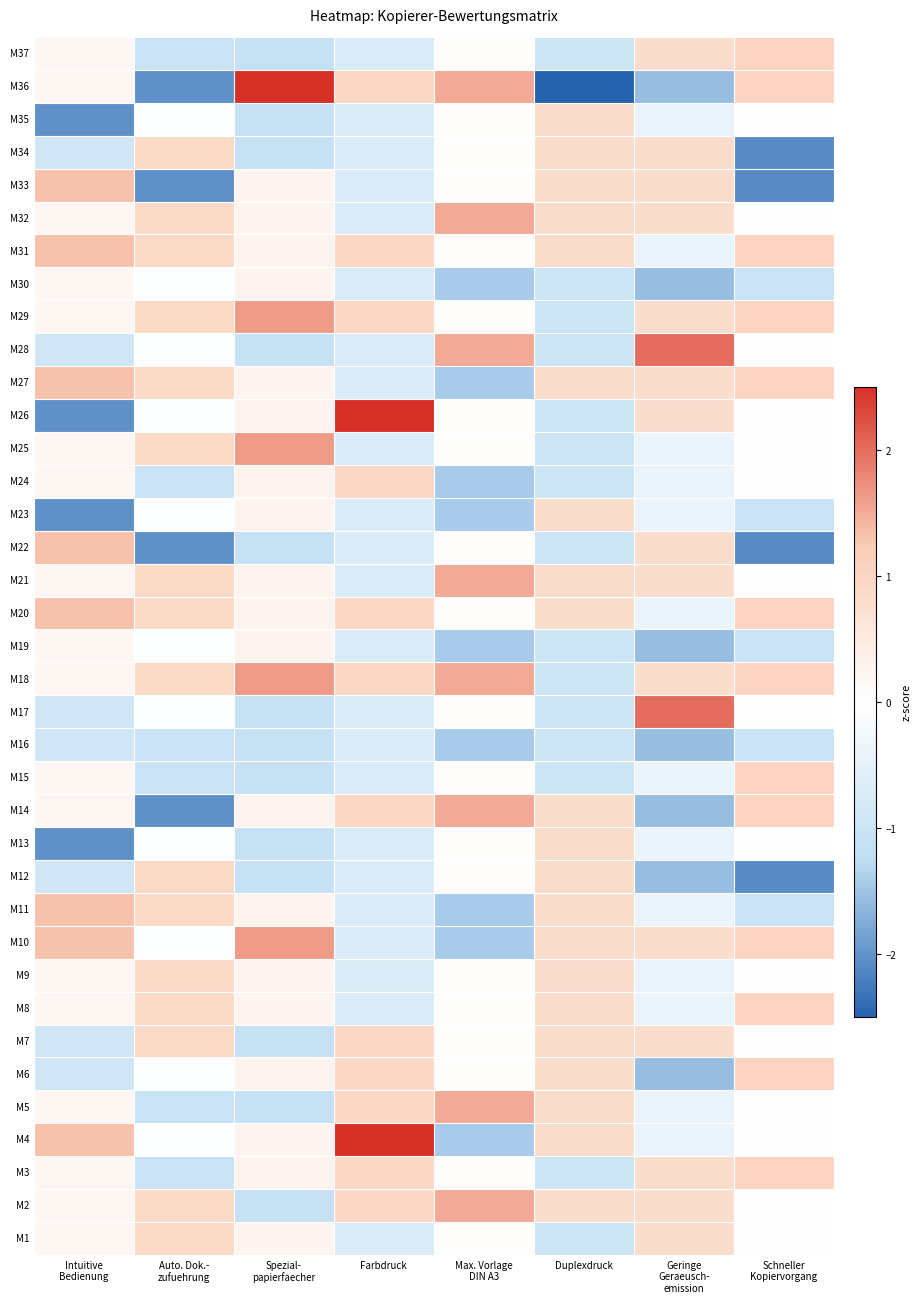

Rank the series at Max. Vorlage DIN A3 from lowest to highest value.

M4, M10, M11, M16, M19, M23, M24, M27, M30, M1, M3, M6, M7, M8, M9, M12, M13, M15, M17, M20, M22, M25, M26, M29, M31, M33, M34, M35, M37, M2, M5, M14, M18, M21, M28, M32, M36